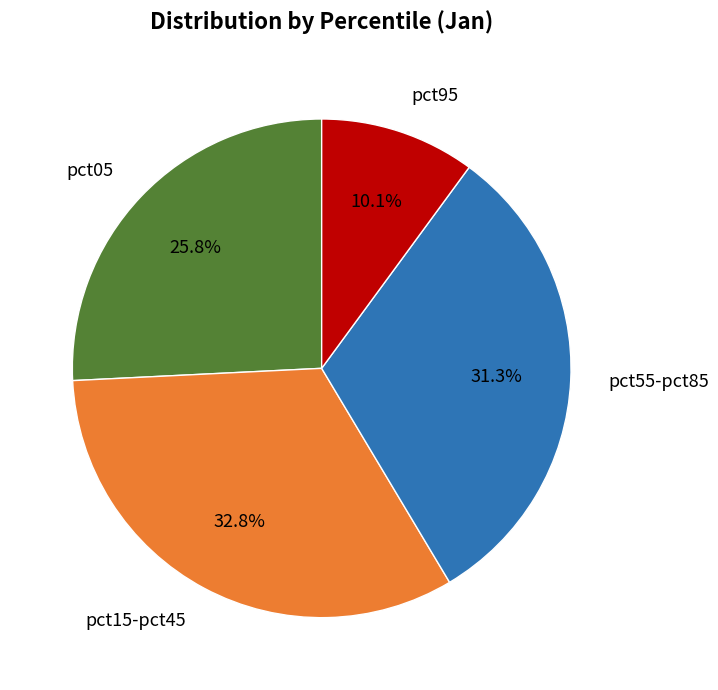

What is the ratio of the value at pct55-pct85 to the value at pct15-pct45?

1.0